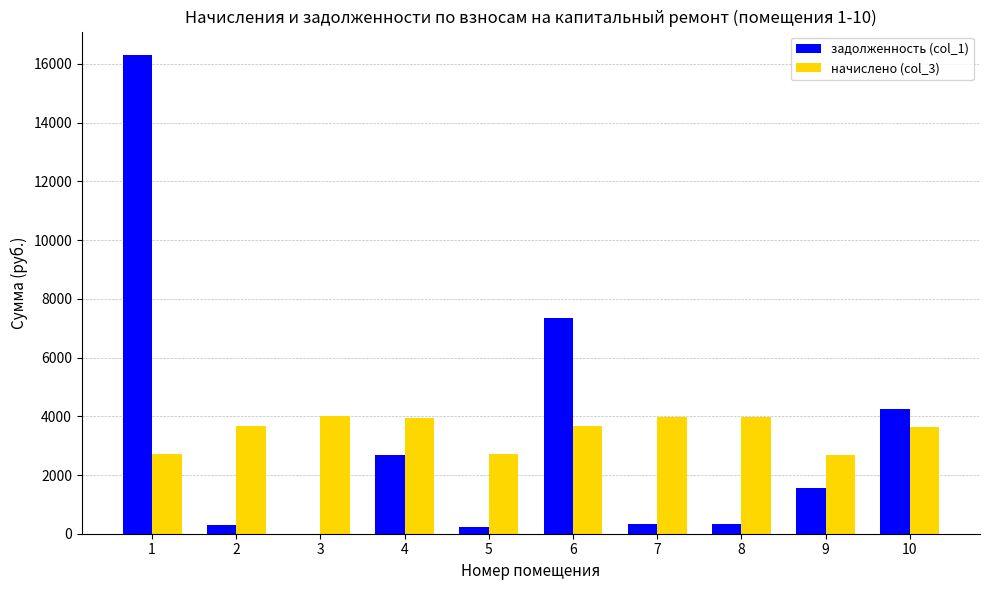

What is the approximate value of начислено (col_3) at 8?

3992.5